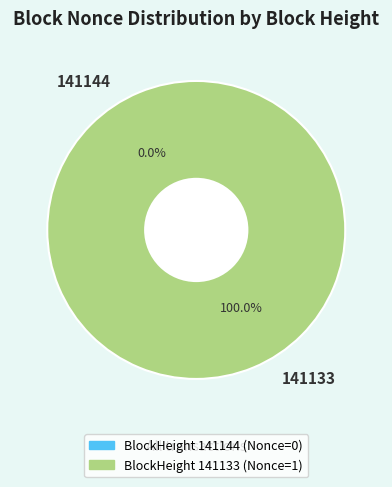

How many slices are in this pie chart?

2